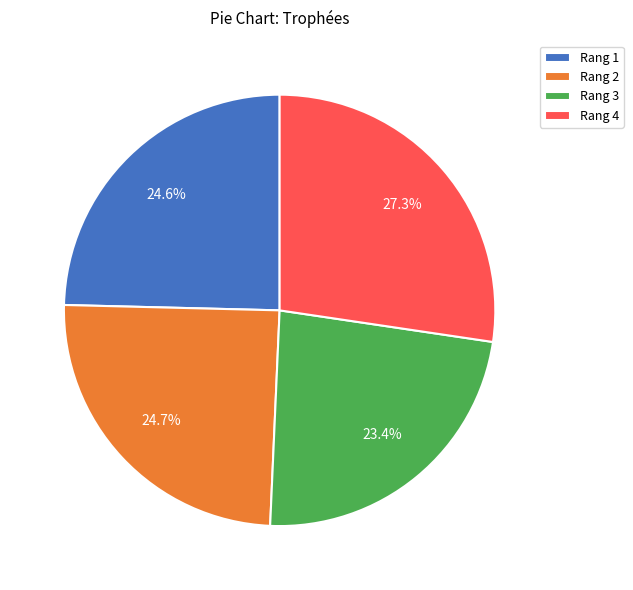

Approximately how many times larger is the value at Rang 1 compared to Rang 2?

1.0